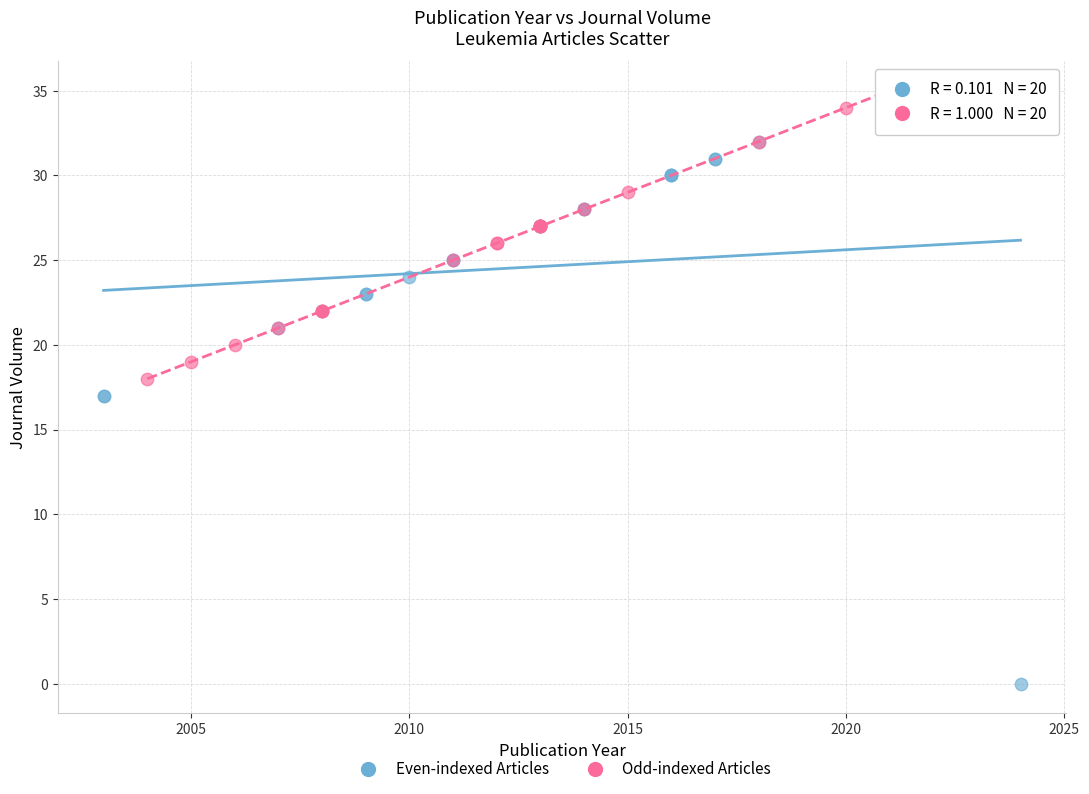

Which series has the widest spread of Y values?

Even-indexed Articles